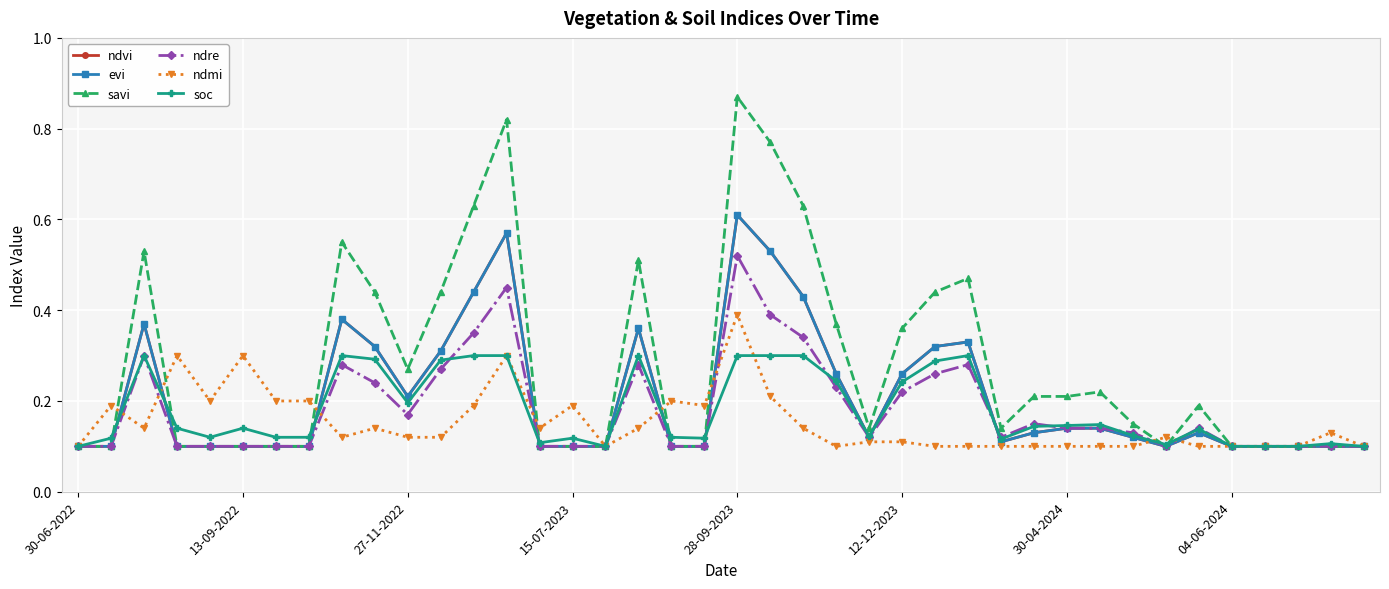

List the series in order of their peak value, highest first.

savi, ndvi, evi, ndre, ndmi, soc